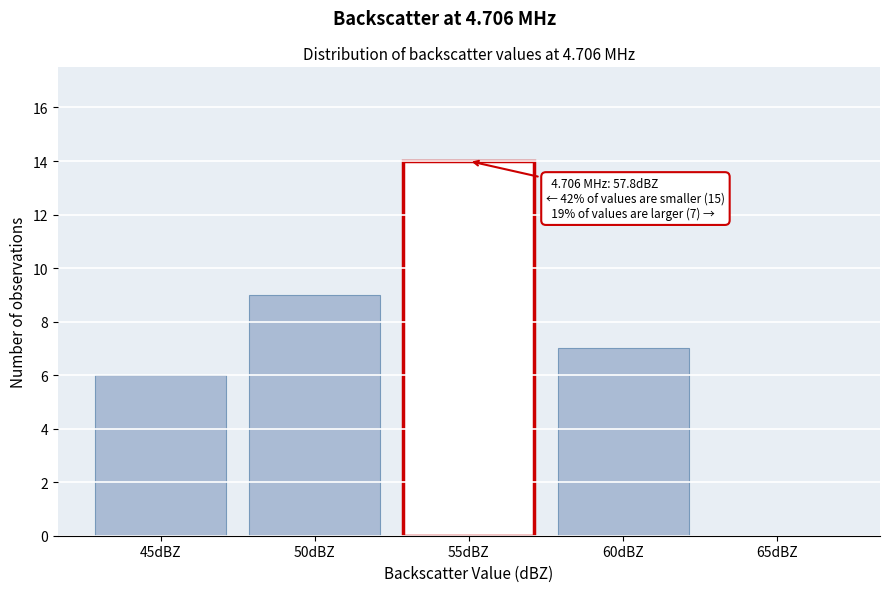

Reading left to right, list all the values displayed in this chart.

45dBZ=6	50dBZ=9	55dBZ=14	60dBZ=7	65dBZ=0